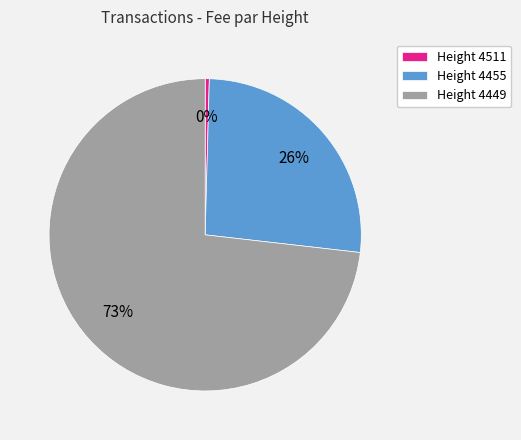

What percentage is the Height 4455 slice, to the nearest percent?

26%